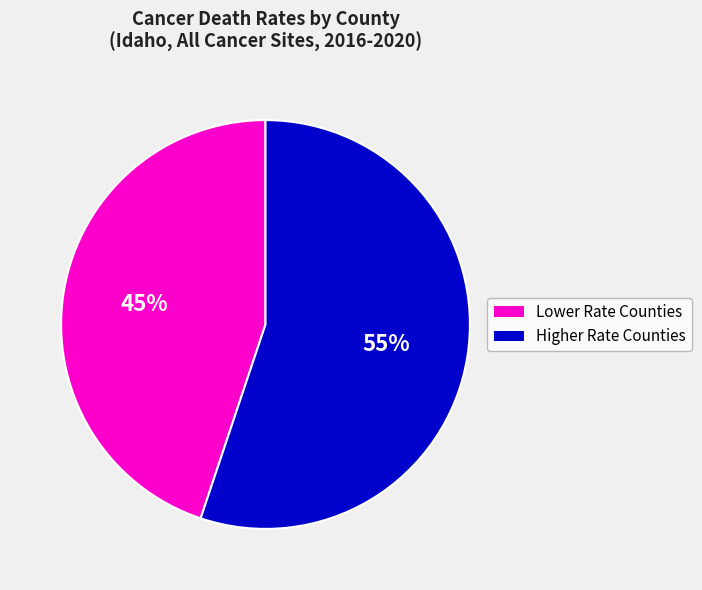

Does any single category account for the majority?

Yes